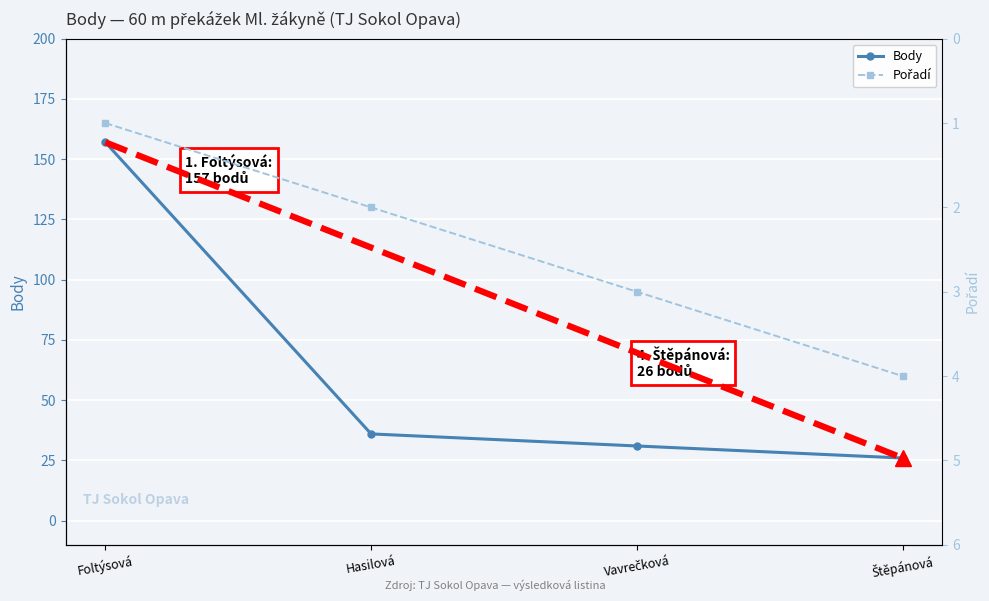

What is the label of the 4th point from the left?

Štěpánová